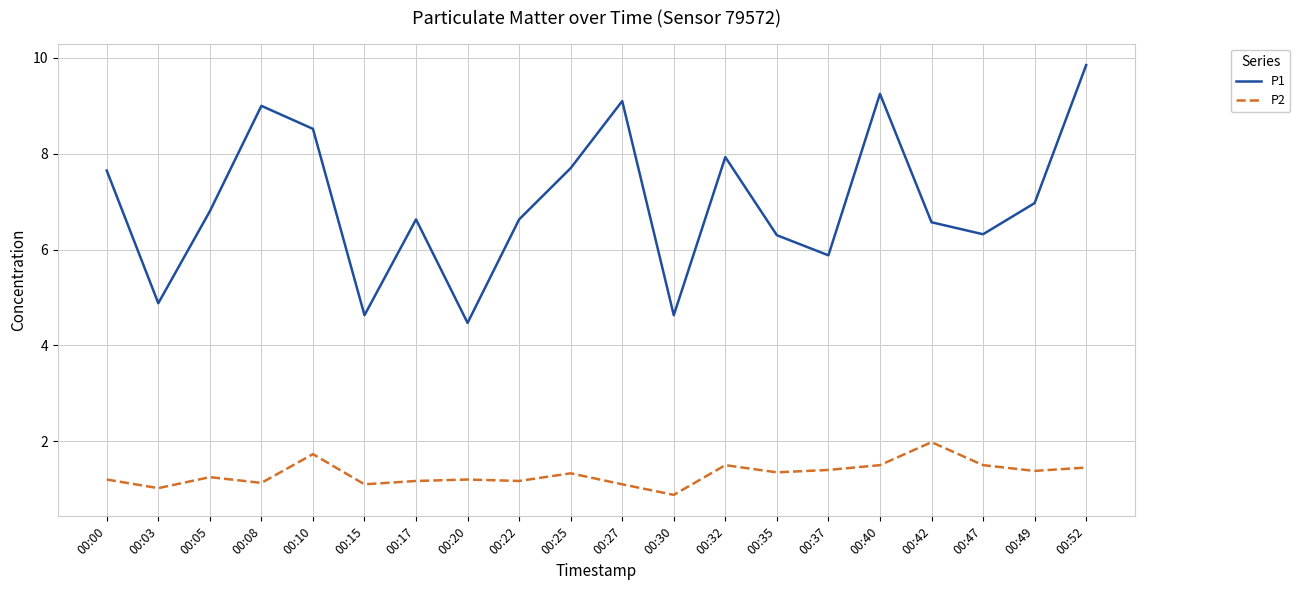

Which series has the largest total across all categories?

P1